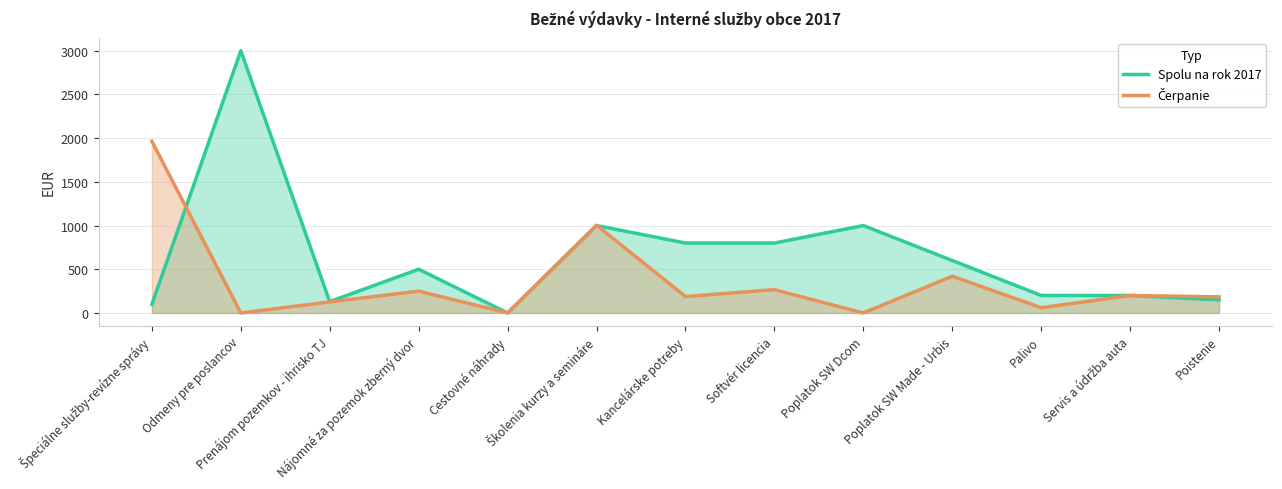

At which category does Čerpanie reach its first local valley?

Odmeny pre poslancov